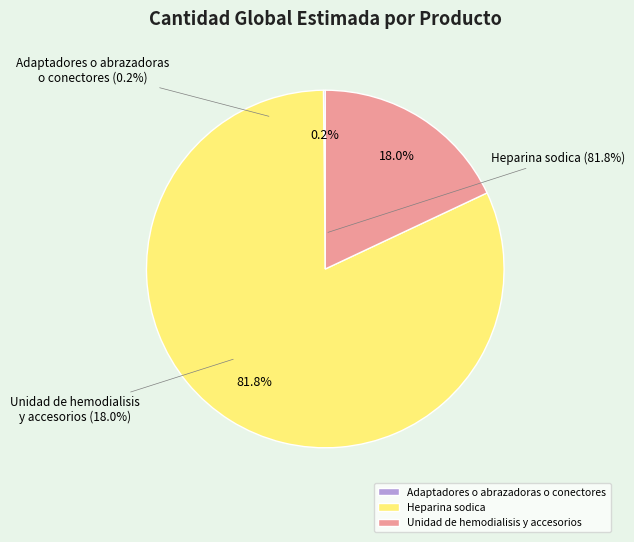

What is the change in value from Adaptadores o abrazadoras o conectores to Heparina sodica?

+239520